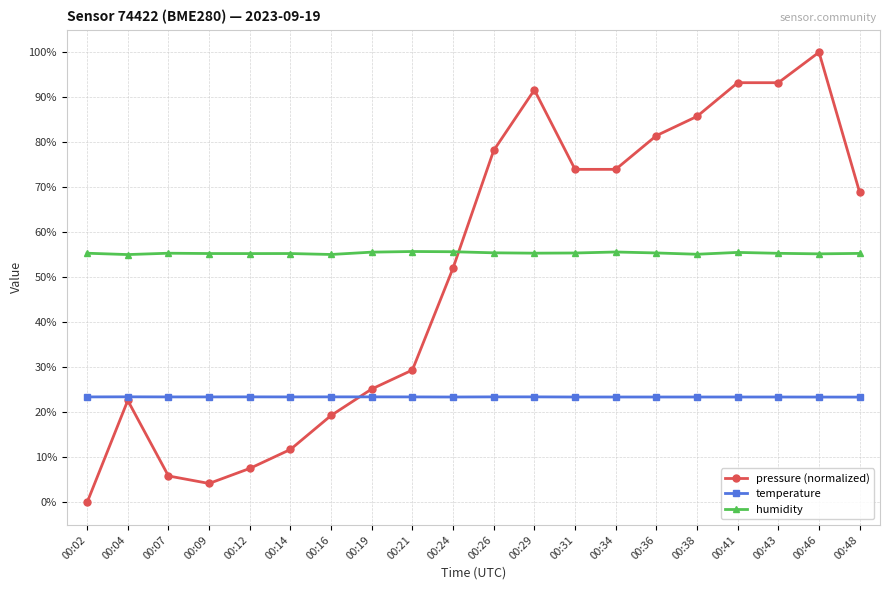

Rank the series by their maximum value, from lowest to highest.

temperature, humidity, pressure (normalized)